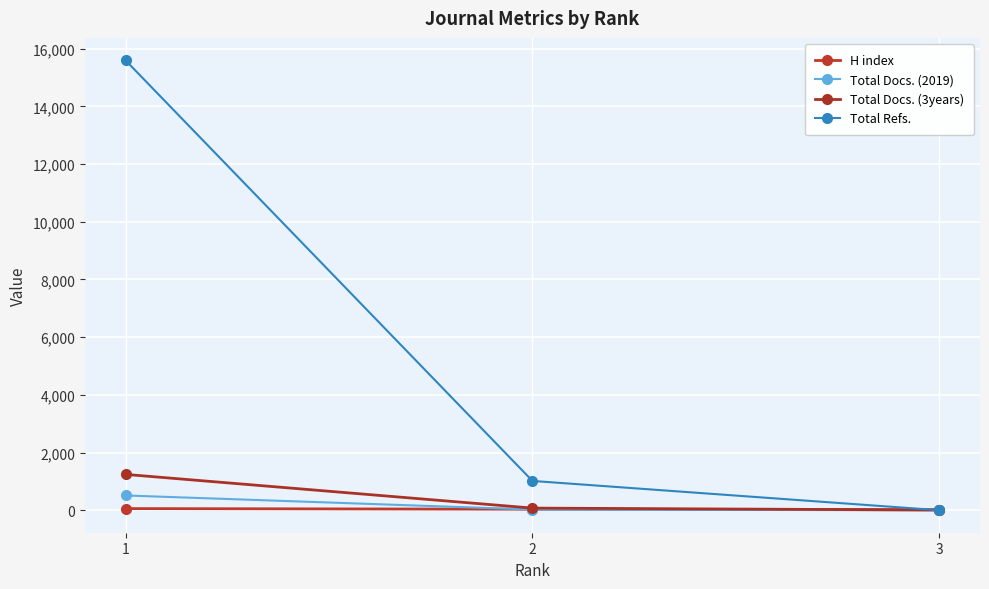

Where does the Total Docs. (2019) series first go above 23?

1